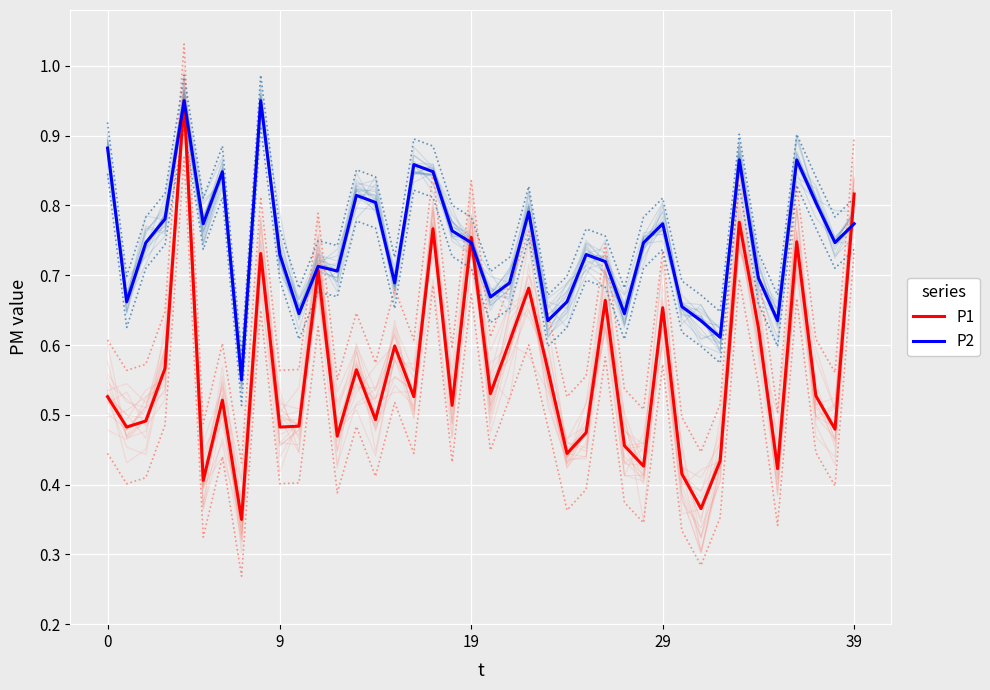

Rank the series at 7 from highest to lowest value.

P2, P1